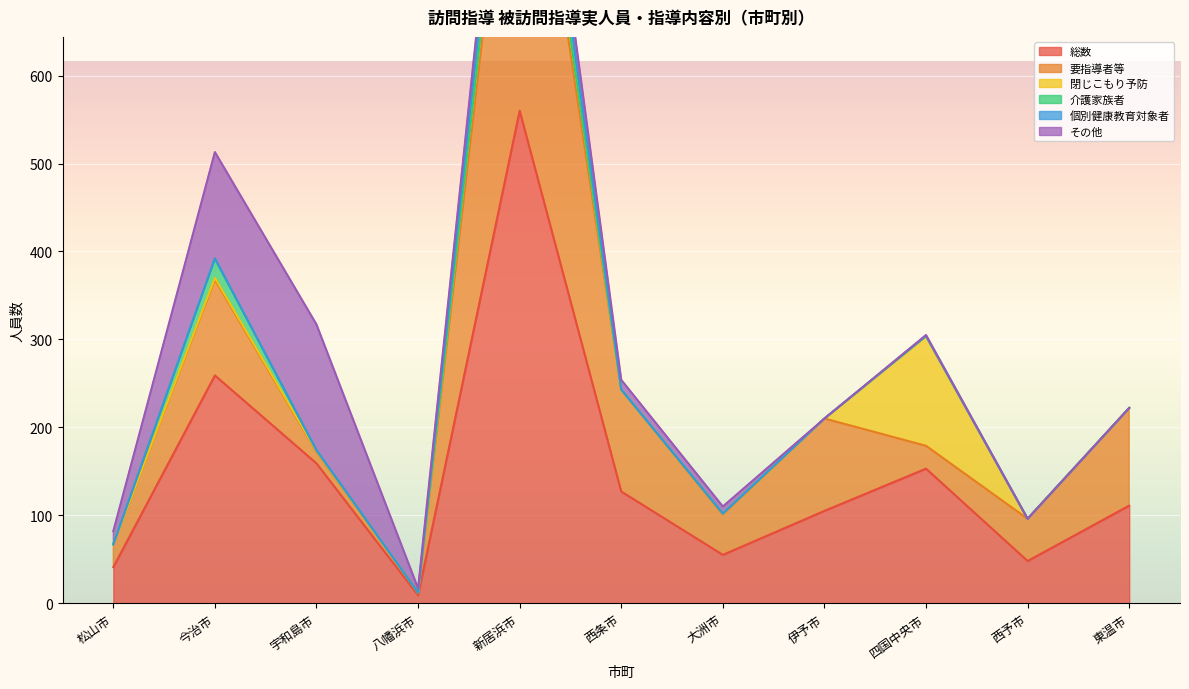

Where is the first local minimum for 介護家族者?

八幡浜市